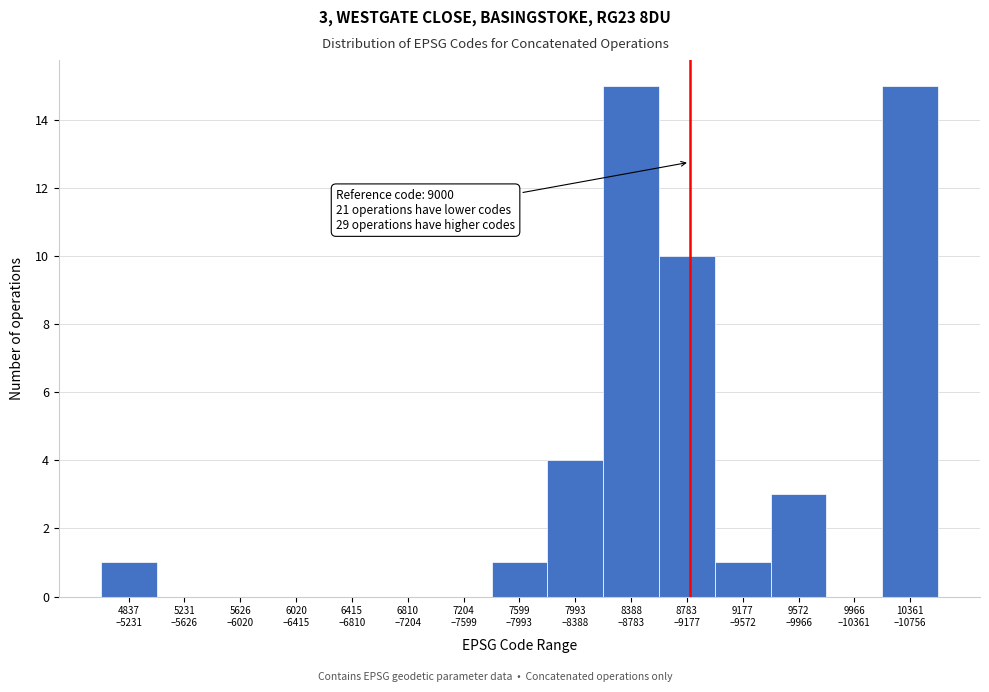

What is the greatest value displayed?

15